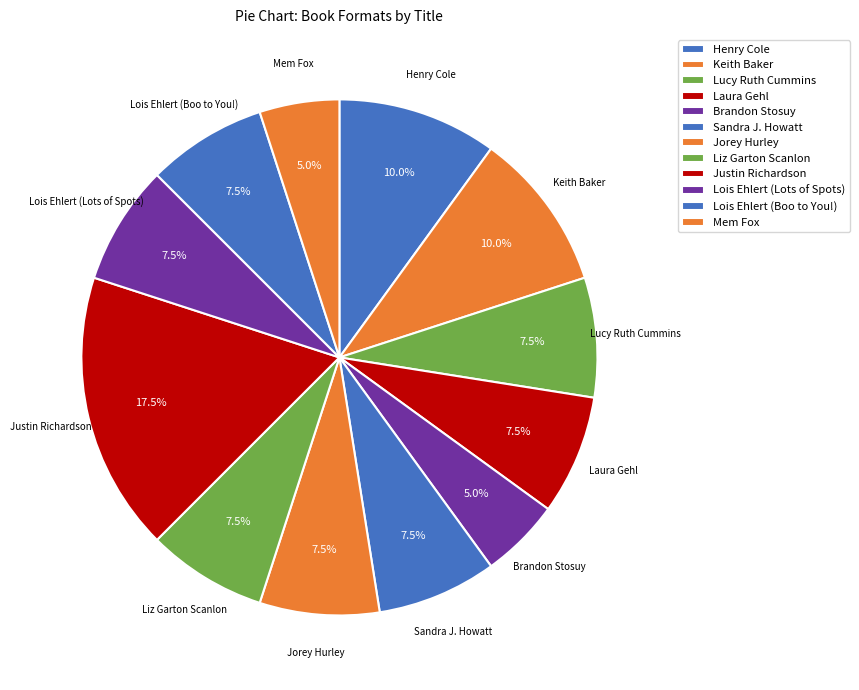

To the nearest percent, what is the difference between the largest and smallest slice percentages?

12%